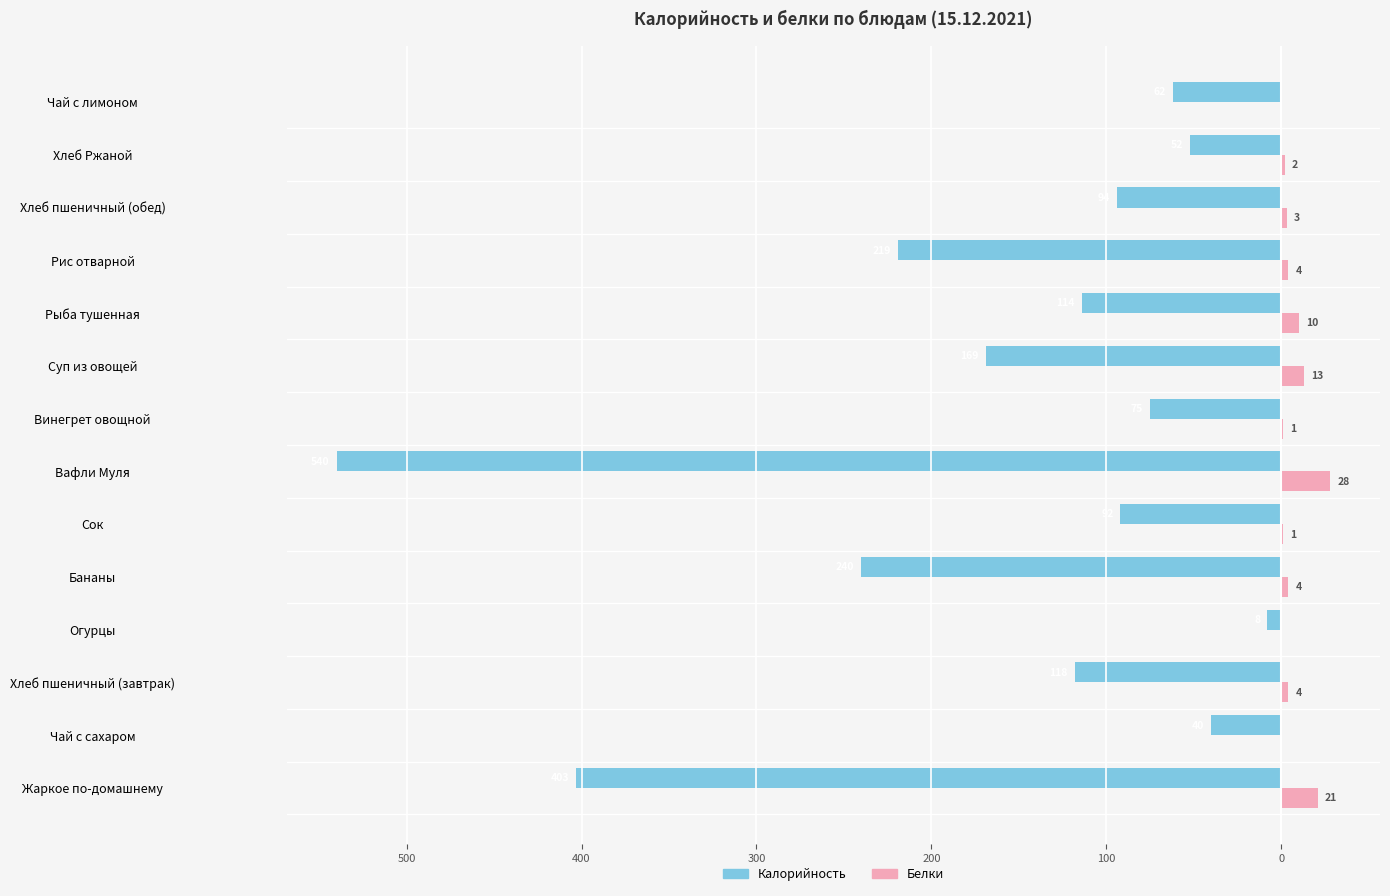

Reading right to left, list all the values displayed in this chart.

Калорийность: -62	-52	-94	-219	-114	-169	-75	-540	-92	-240	-8	-118	-40	-403
Белки: 0	2	3	4	10	13	1	28	1	4	0	4	0	21